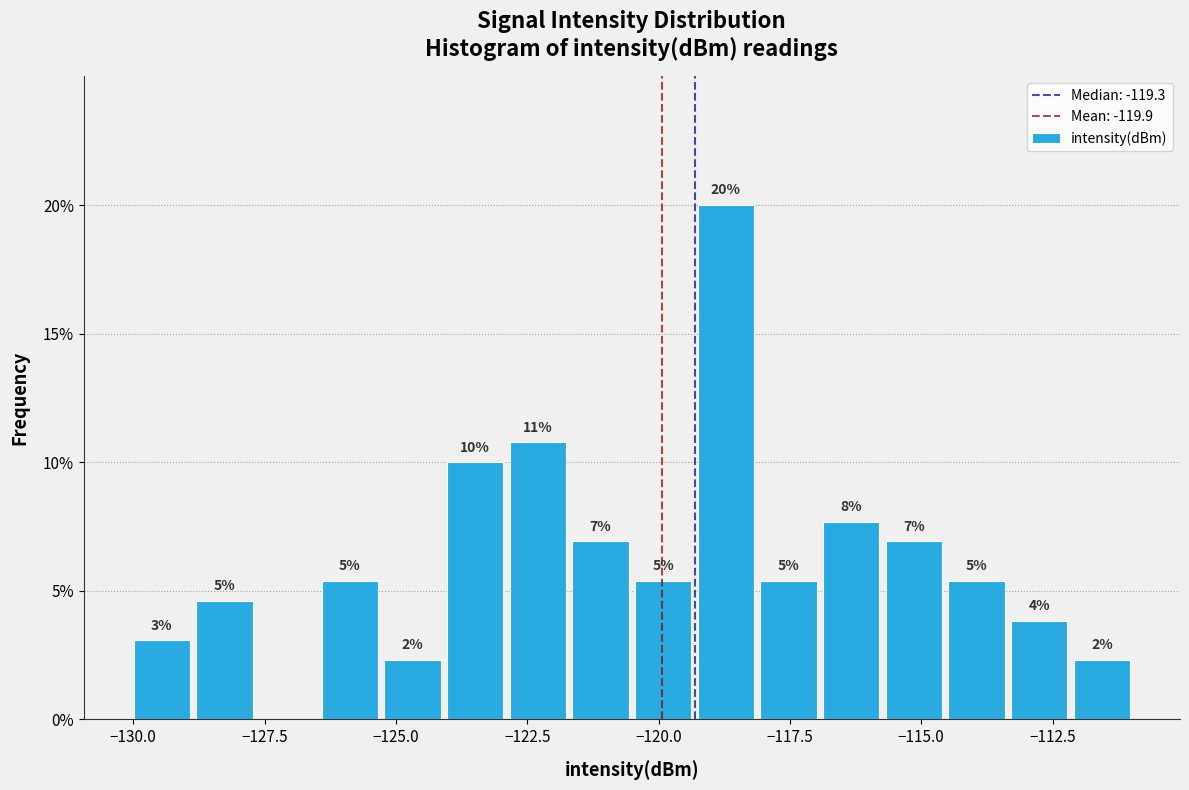

Read against the x-axis, roughly where is the centre of the tallest bar?

-118.5